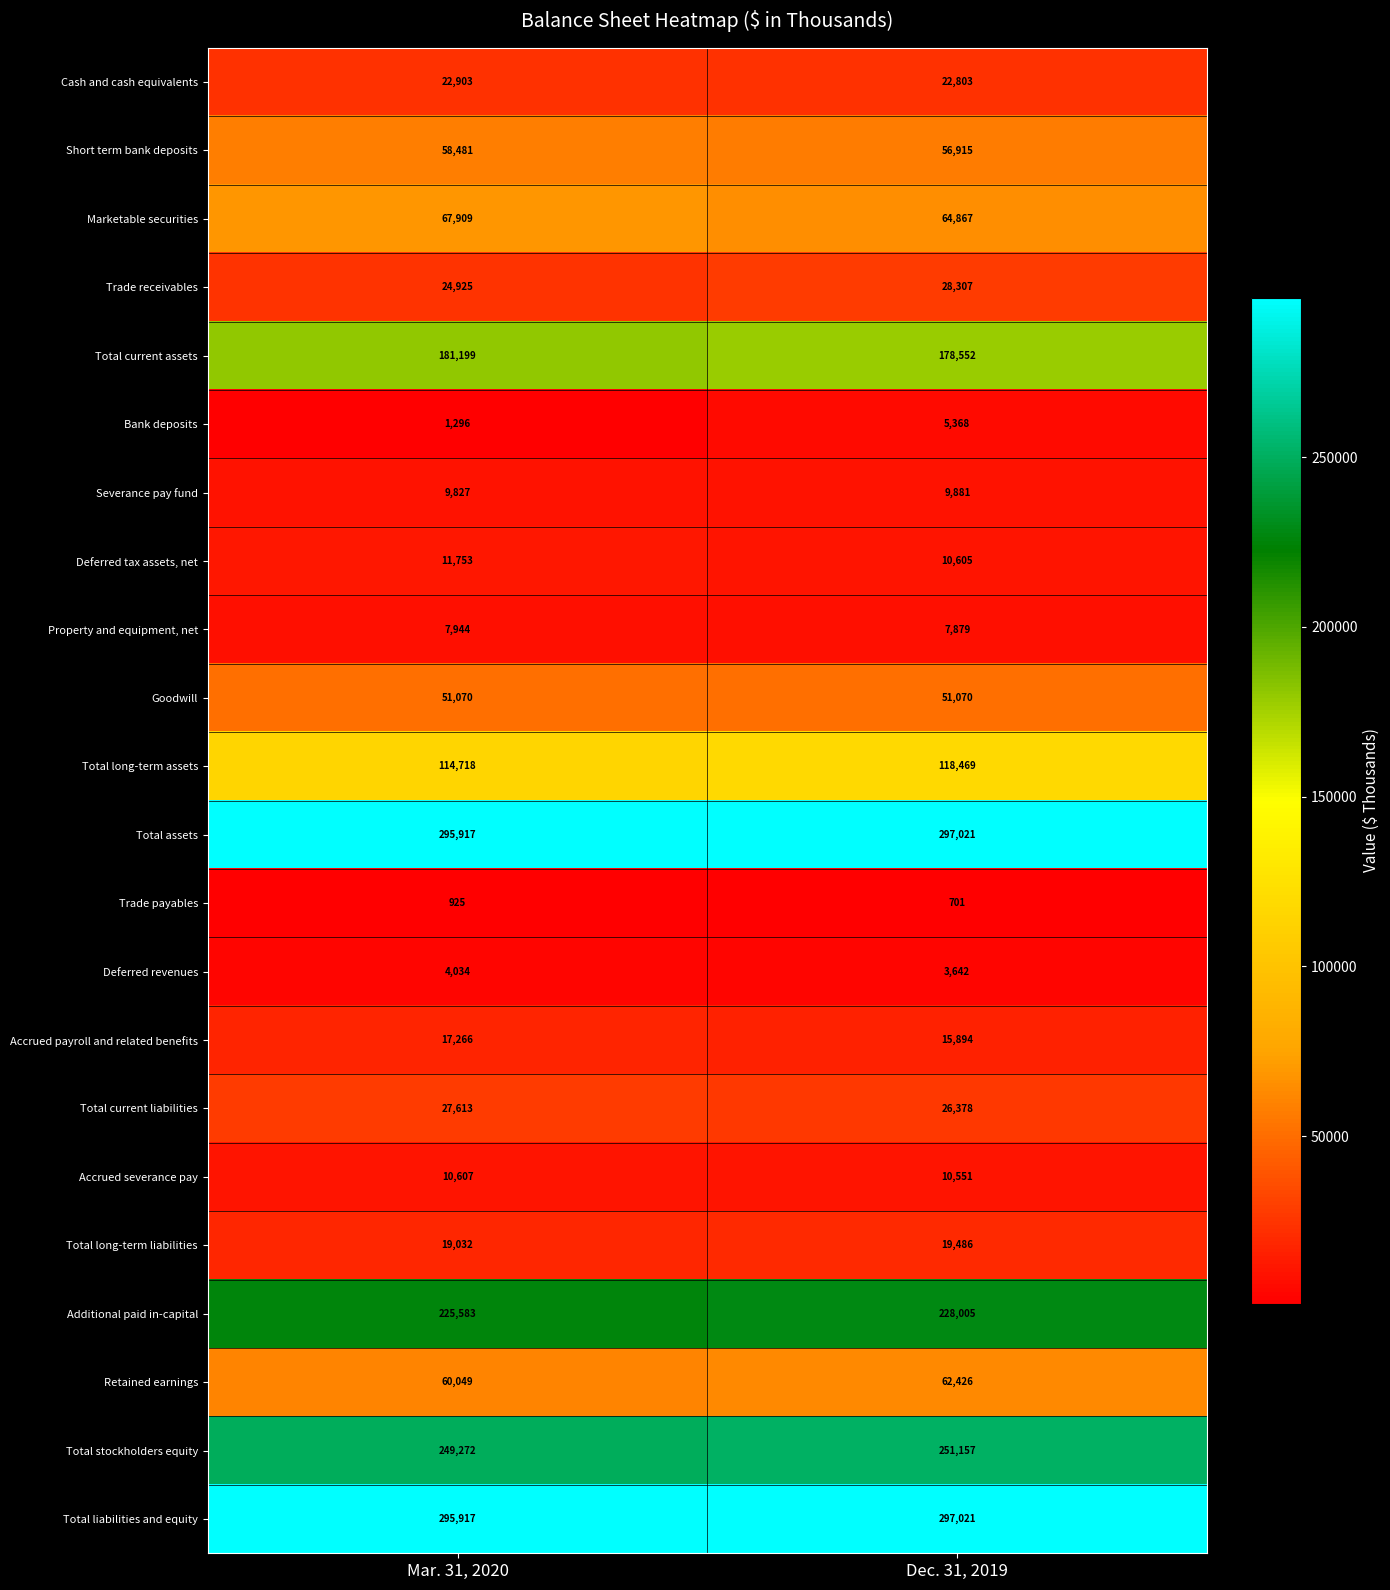

What is the average value of the Deferred revenues series?

3838